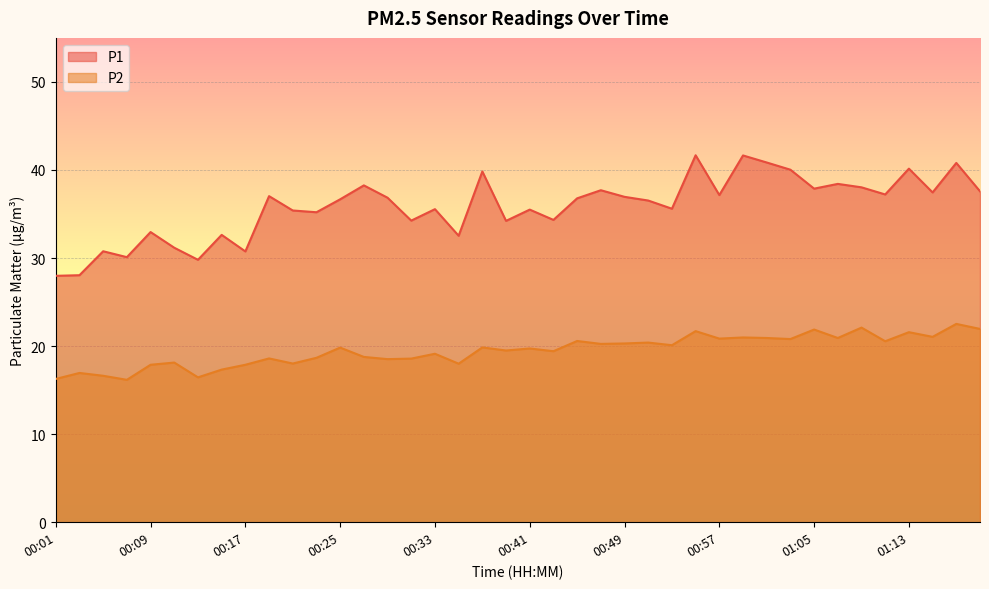

Which series has the widest spread of values?

P1